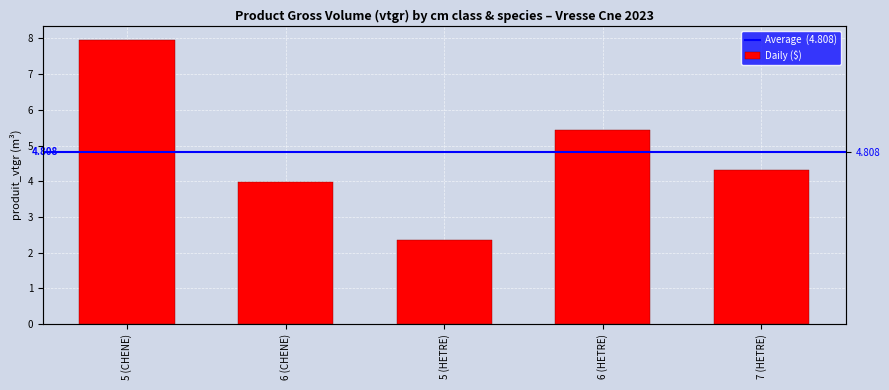

What is the greatest value displayed?

8.0